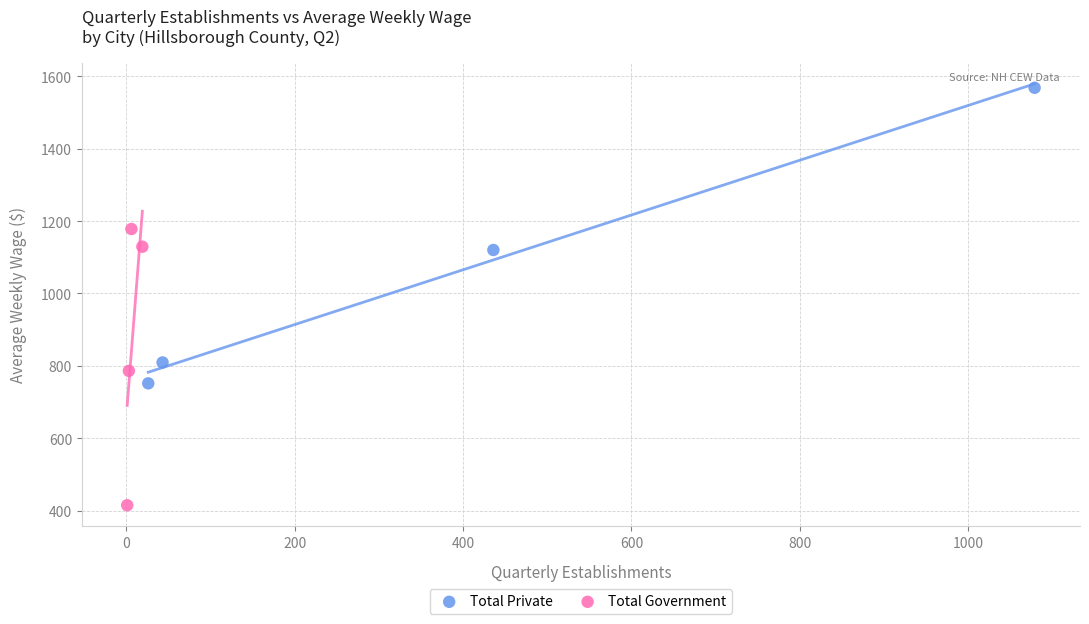

What are all the series names shown in the legend?

Total Private, Total Government